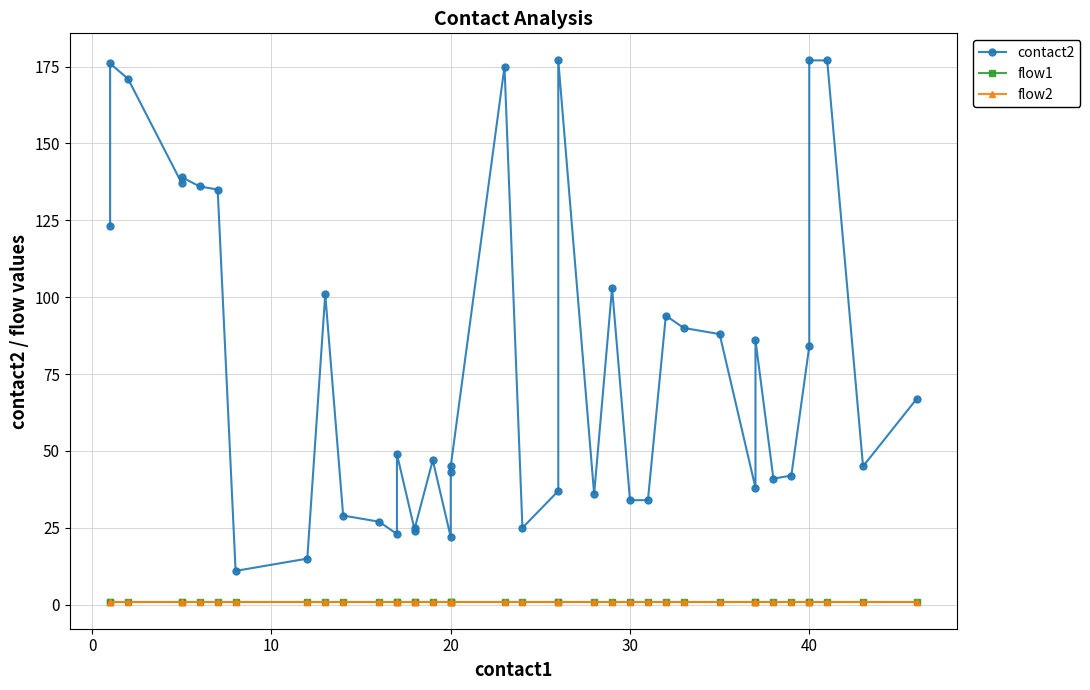

What is the average value of the contact2 series?

78